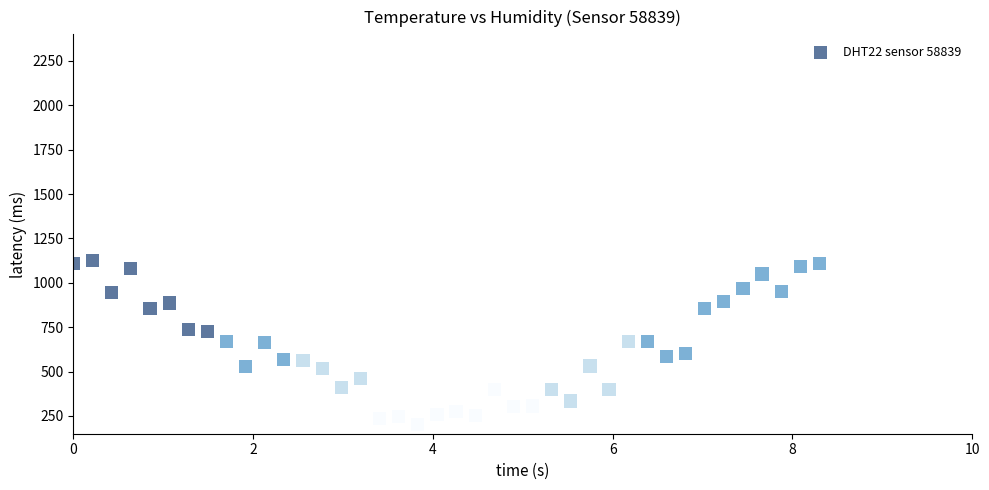

What is the range of X values (max minus min)?

8.3